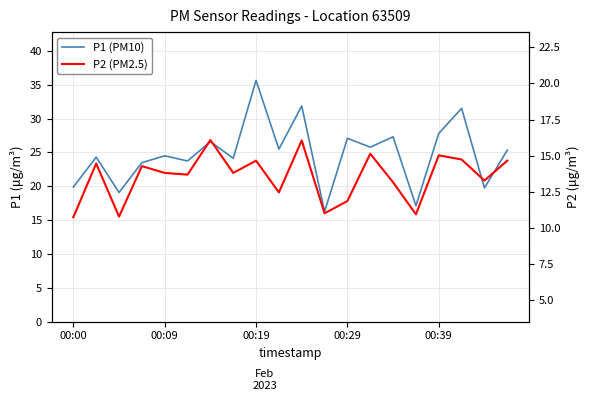

What is the difference between the second highest and second lowest values in the P1 (PM10) series?

14.7